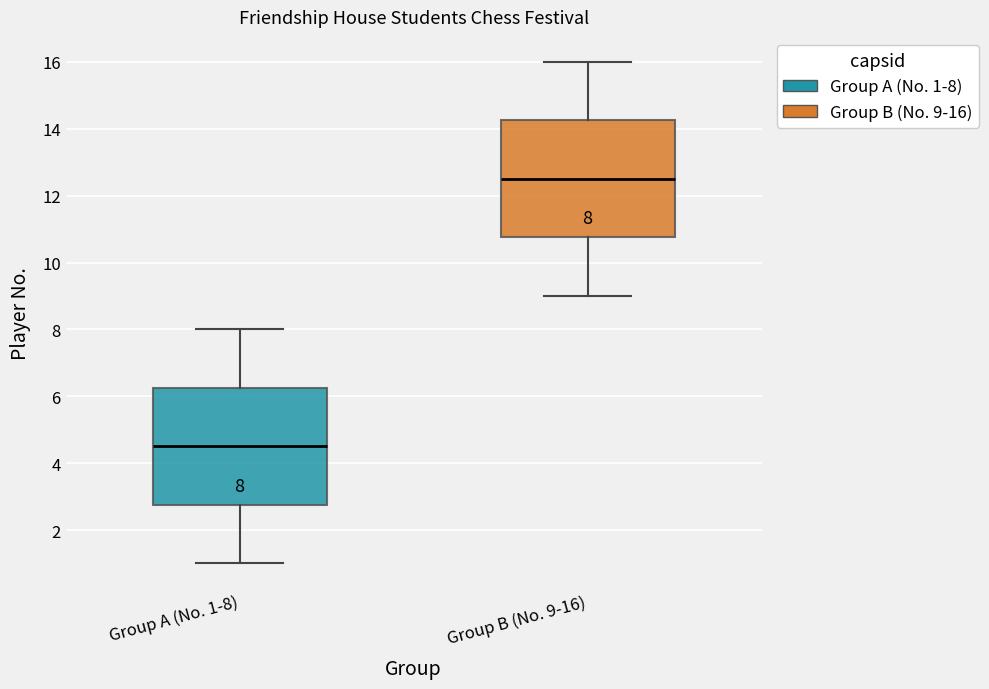

Which box has the lowest median line?

Group A (No. 1-8)